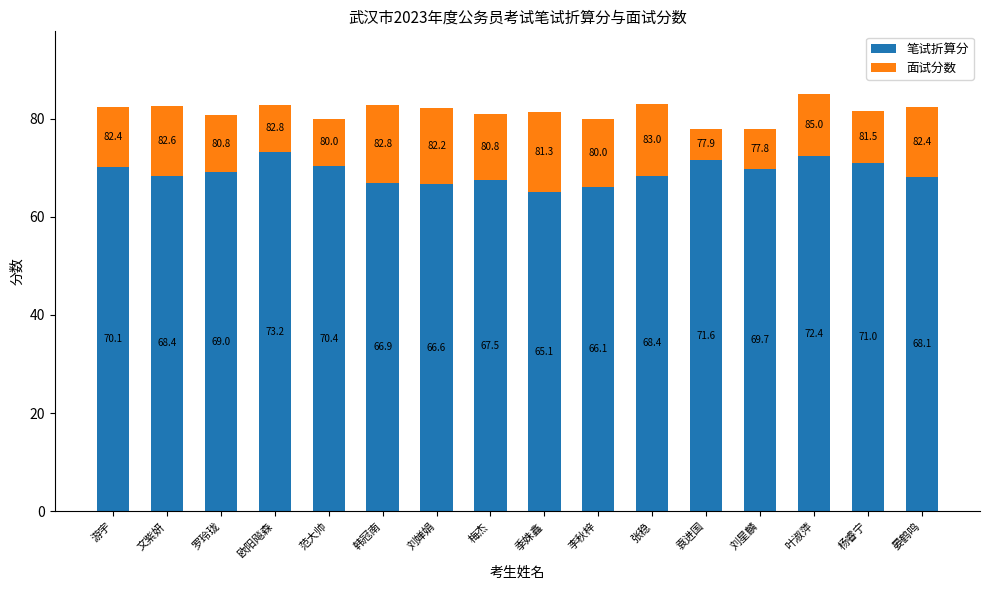

How many bars are there in total?

16